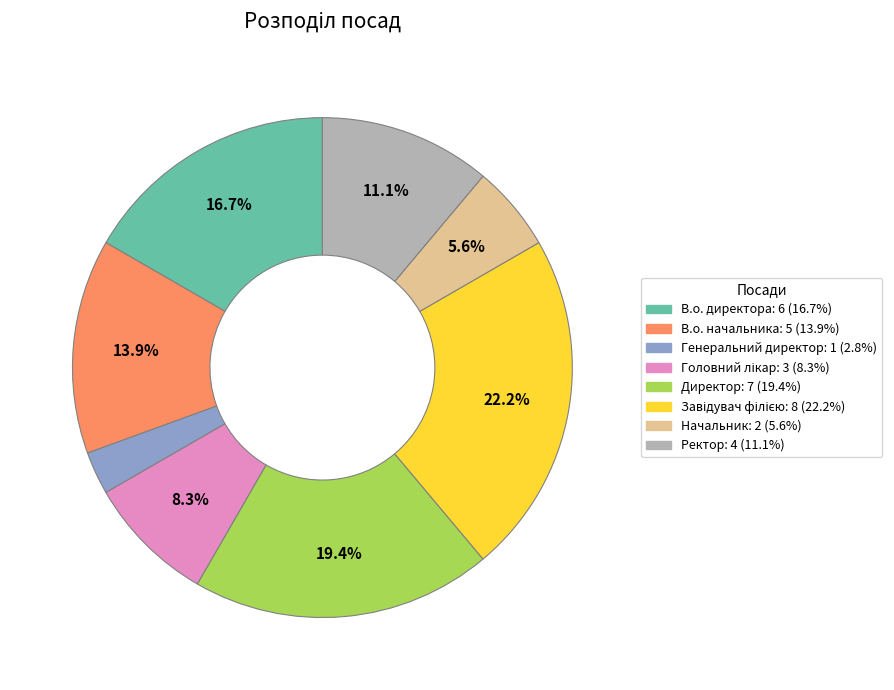

Which has a higher value, Начальник or В.о. директора?

В.о. директора